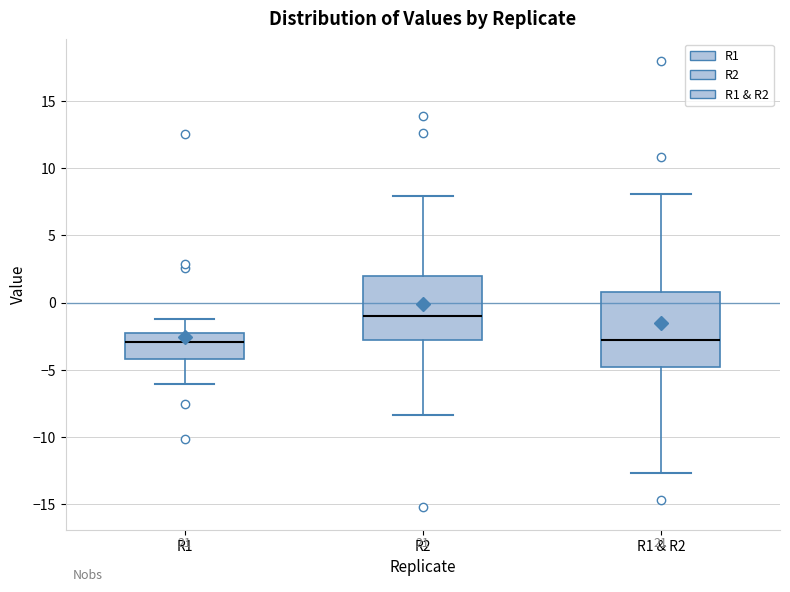

Which box's median line is the highest?

R2